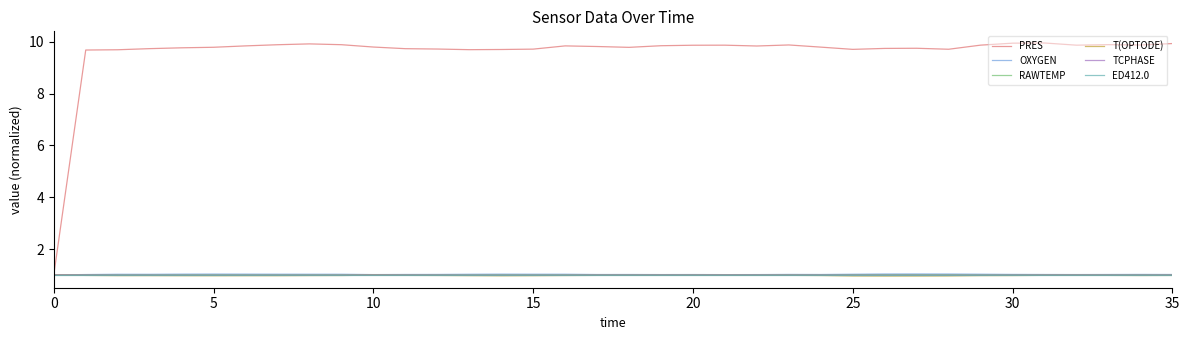

Which series has the largest range (max minus min)?

PRES